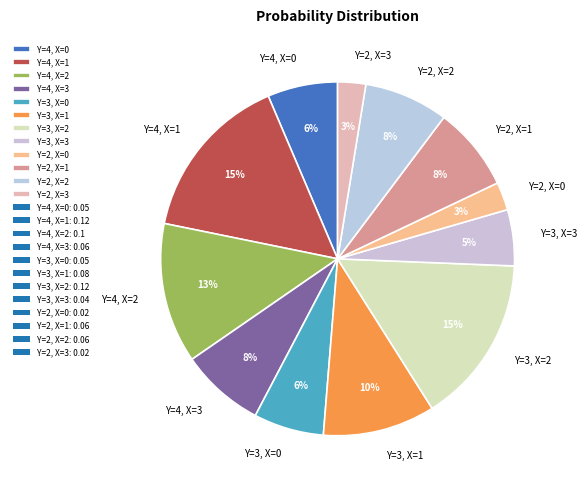

To the nearest percent, what portion does Y=2, X=2 represent?

8%